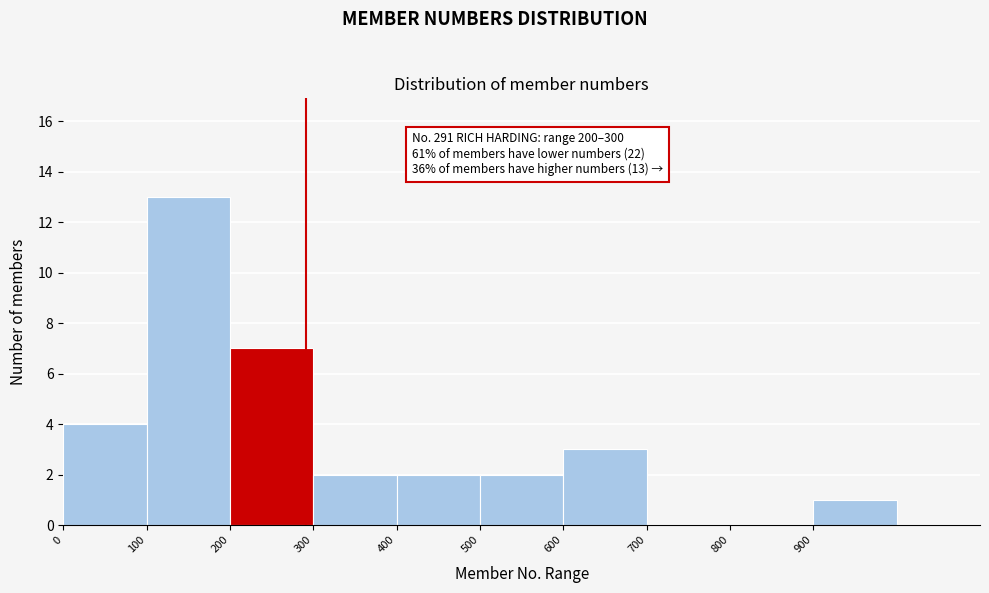

Over which range of the x-axis is the bar tallest?

100 to 200